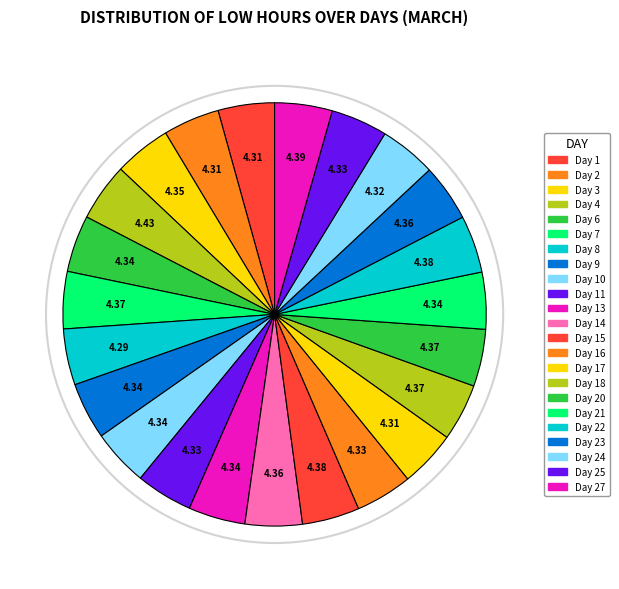

Rank the categories by value from lowest to highest.

8, 1, 2, 17, 24, 25, 11, 16, 10, 21, 6, 9, 13, 3, 23, 14, 7, 18, 20, 15, 22, 27, 4